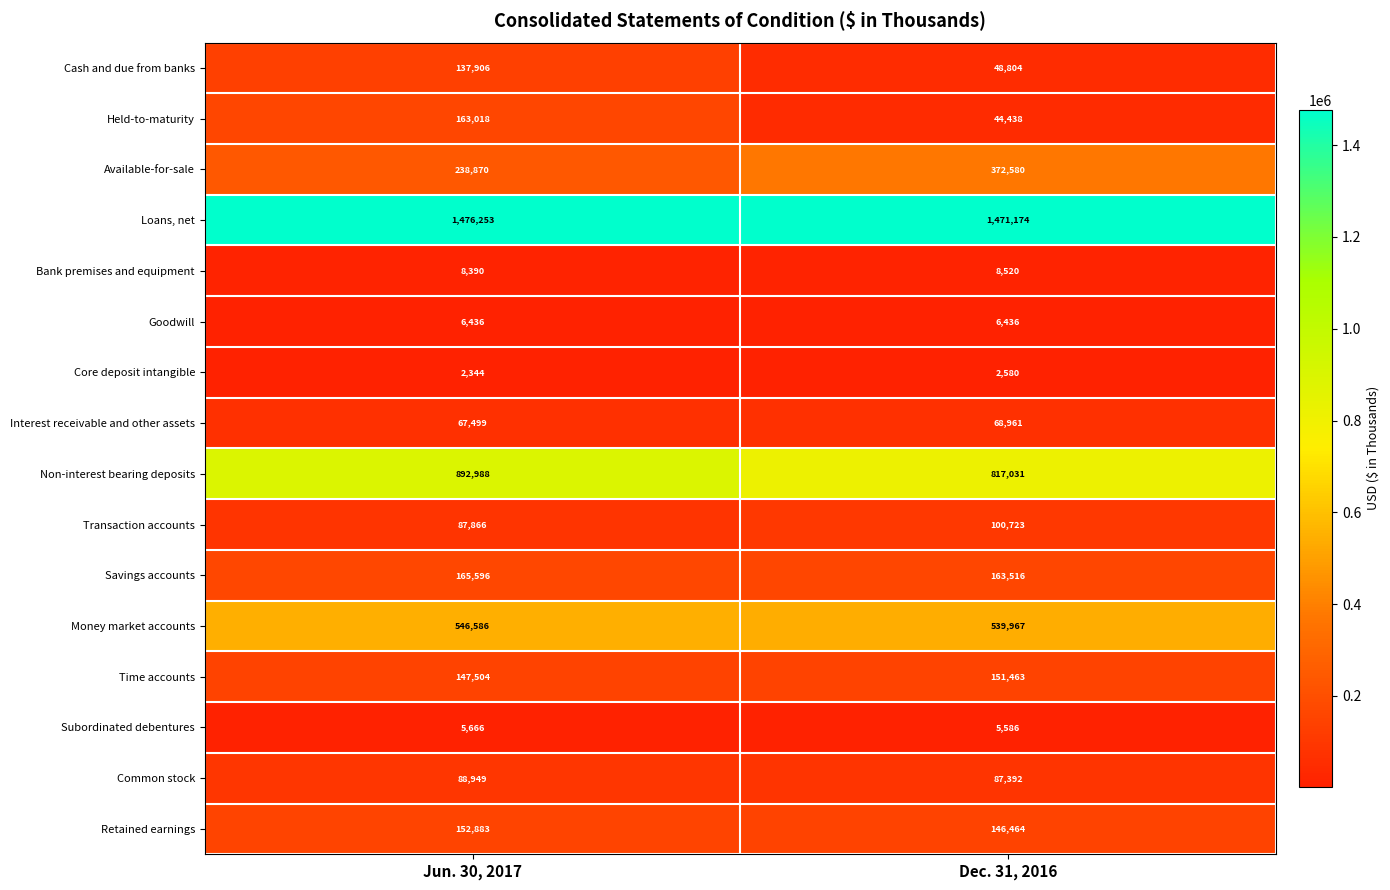

Between Jun. 30, 2017 and Dec. 31, 2016, which series saw the biggest shift?

Available-for-sale